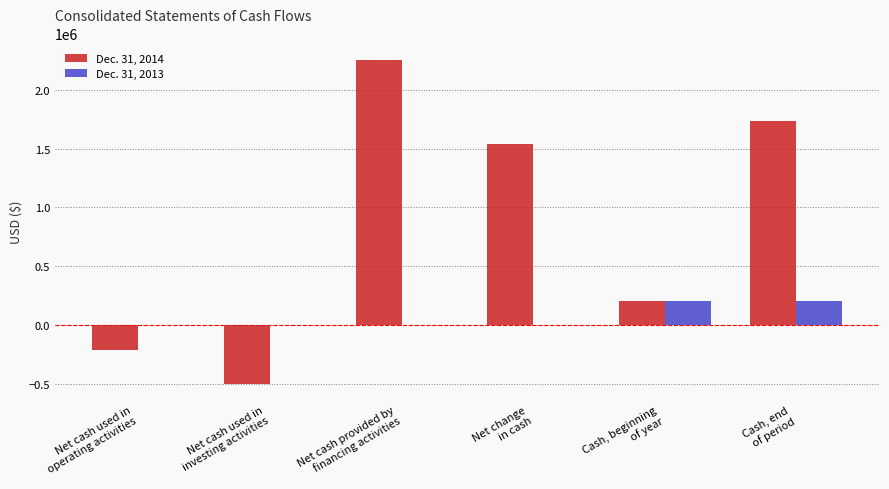

What is the approximate value of Dec. 31, 2014 at Cash, end
of period, to the nearest 50?

1738050